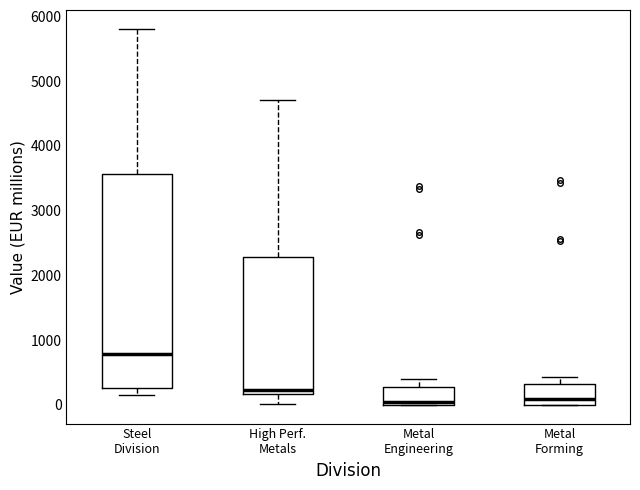

Reading left to right, read every box against the y-axis: the position of its median line, the range the box covers, and the ends of its whiskers. The values are not printed on the chart, so give them approximately, as read against the axis.

Steel Division: median 800, box 300 to 3600, whiskers 200 to 5800
High Perf. Metals: median 200 (just above the box's lower edge), box 200 to 2300, whiskers 0 to 4700
Metal Engineering: median 0 (just above the box's lower edge), box 0 to 300, whiskers 0 to 400
Metal Forming: median 100, box 0 to 300, whiskers 0 to 400